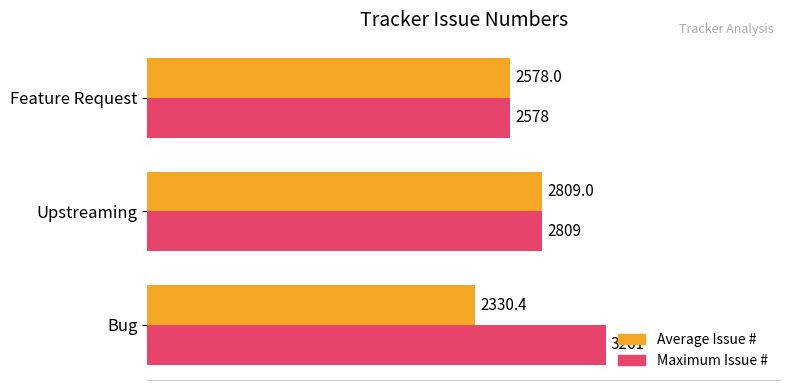

What is the sum of all Average Issue # values?

7717.4